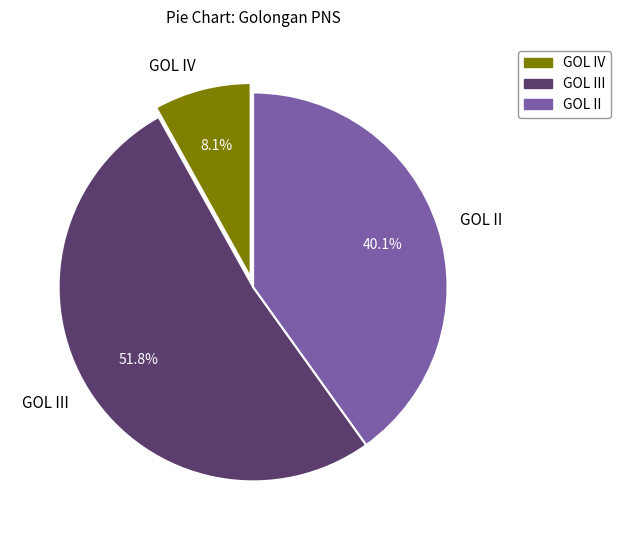

Which slice is the smallest?

GOL IV